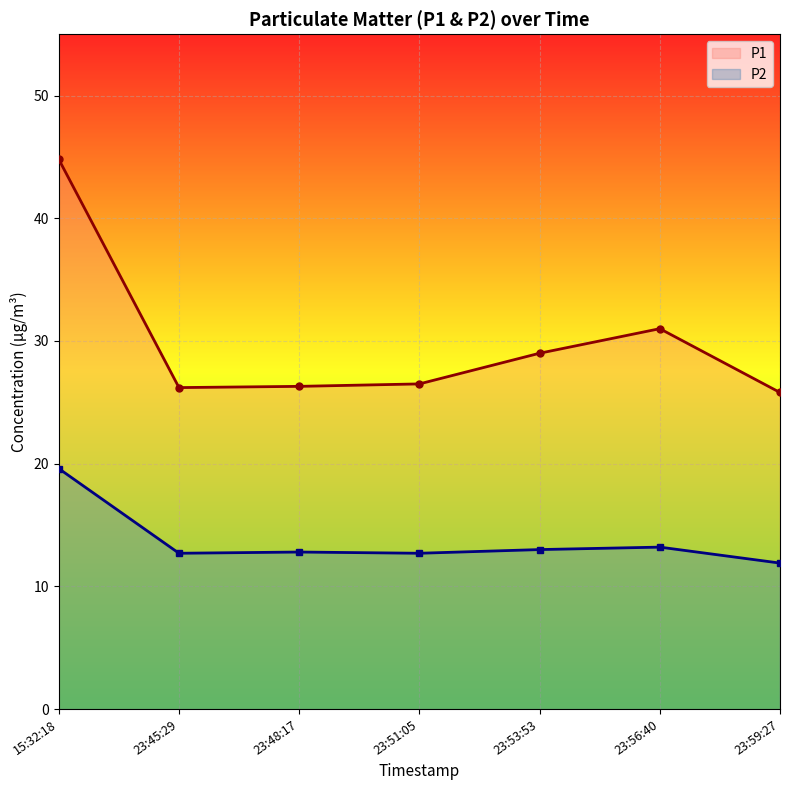

Reading left to right, transcribe all the data shown in this chart.

P1: 15:32:18=44.8	23:45:29=26.2	23:48:17=26.3	23:51:05=26.5	23:53:53=29.0	23:56:40=31.0	23:59:27=25.8
P2: 15:32:18=19.6	23:45:29=12.7	23:48:17=12.8	23:51:05=12.7	23:53:53=13.0	23:56:40=13.2	23:59:27=11.9